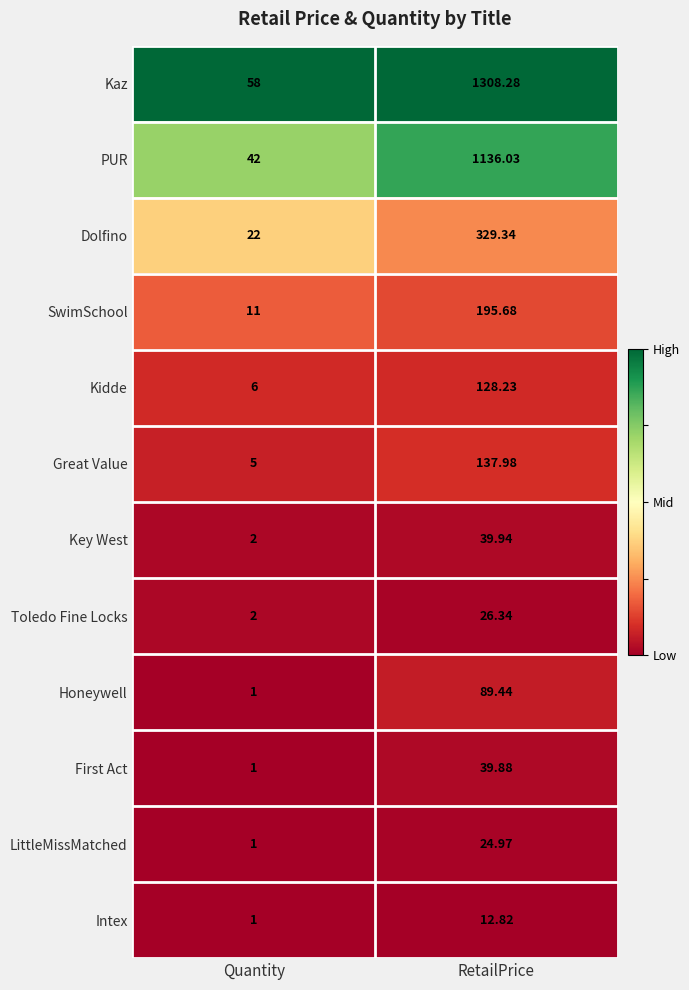

Rank the series at RetailPrice from lowest to highest value.

Intex, LittleMissMatched, Toledo Fine Locks, First Act, Key West, Honeywell, Kidde, Great Value, SwimSchool, Dolfino, PUR, Kaz